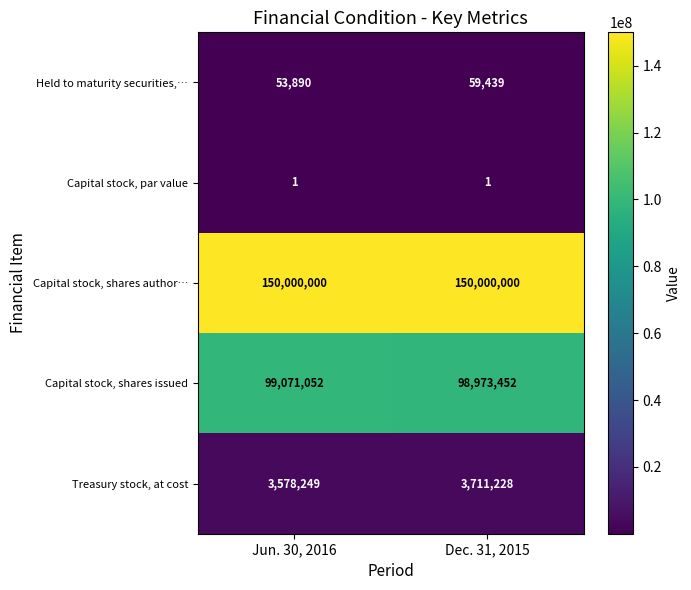

What is the minimum value for Held to maturity securities,…?

53890